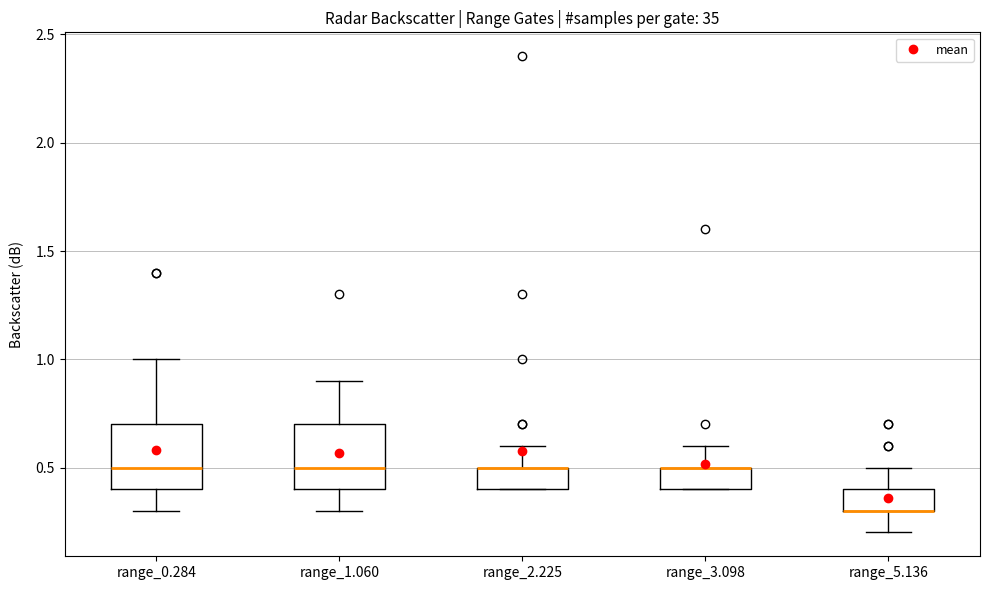

Reading left to right, read every box against the y-axis: the position of its median line, the range the box covers, and the ends of its whiskers. The values are not printed on the chart, so give them approximately, as read against the axis.

range_0.284: median 0.5, box 0.4 to 0.7, whiskers 0.3 to 1.0
range_1.060: median 0.5, box 0.4 to 0.7, whiskers 0.3 to 0.9
range_2.225: median 0.5 (drawn on the box's upper edge), box 0.4 to 0.5, whiskers 0.4 to 0.6
range_3.098: median 0.5 (drawn on the box's upper edge), box 0.4 to 0.5, whiskers 0.4 to 0.6
range_5.136: median 0.3 (drawn on the box's lower edge), box 0.3 to 0.4, whiskers 0.2 to 0.5